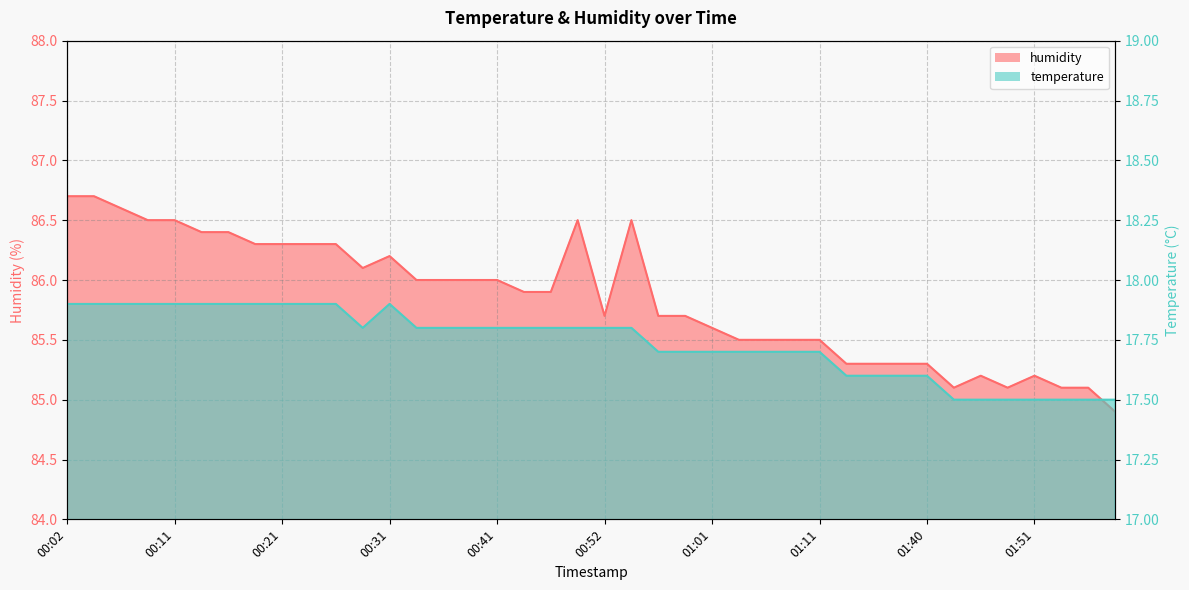

What is the label of the 17th point from the left?

00:41